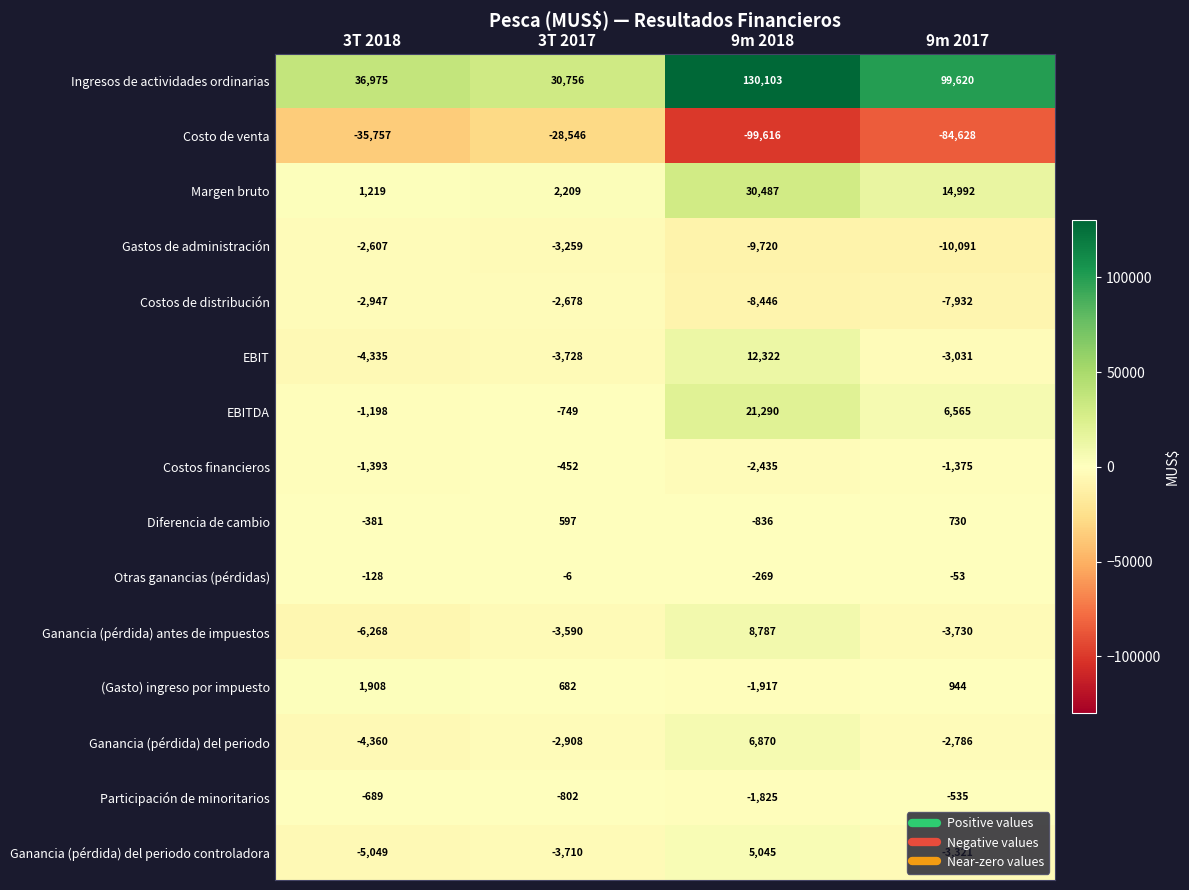

The Ganancia (pérdida) antes de impuestos series shows -2842 at 3T 2018. True or false?

False